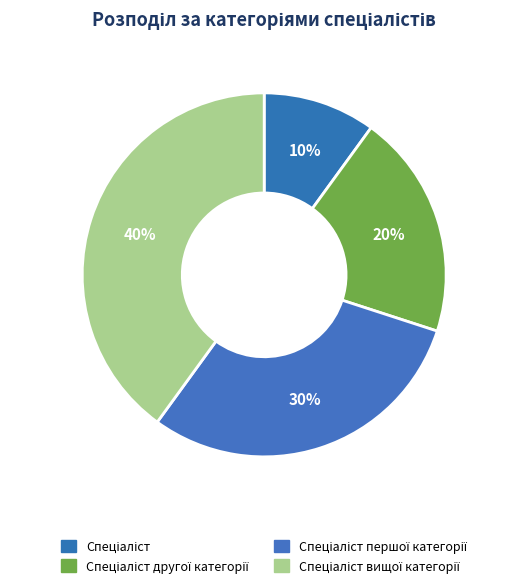

Which category has the biggest portion of the pie?

Спеціаліст вищої категорії